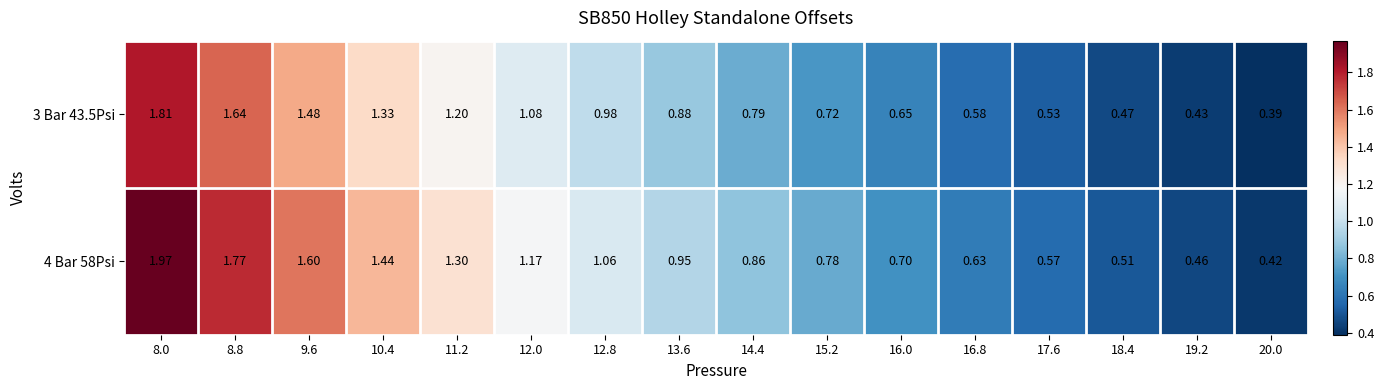

Is the value of 3 Bar 43.5Psi at 15.2 greater than the value of 4 Bar 58Psi at 20.0?

Yes